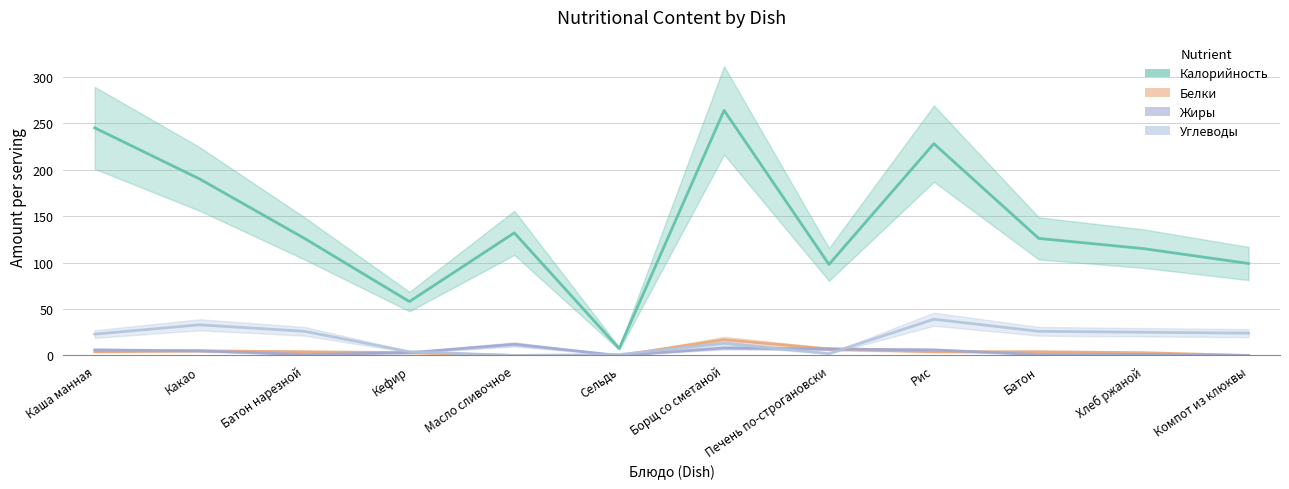

Reading left to right, extract all data points from this chart.

Калорийность: 245.0	190.0	126.0	58.0	132.0	7.5	263.8	98.0	228.0	126.0	115.0	99.0
Белки: 4.0	5.0	4.0	3.0	0.0	0.0	17.0	7.0	4.0	4.0	3.0	0.0
Жиры: 6.0	5.0	1.0	3.0	12.0	0.0	8.0	7.0	6.0	1.0	1.0	0.0
Углеводы: 23.0	33.0	26.0	4.0	0.0	1.0	13.0	2.0	39.0	26.0	25.0	24.0